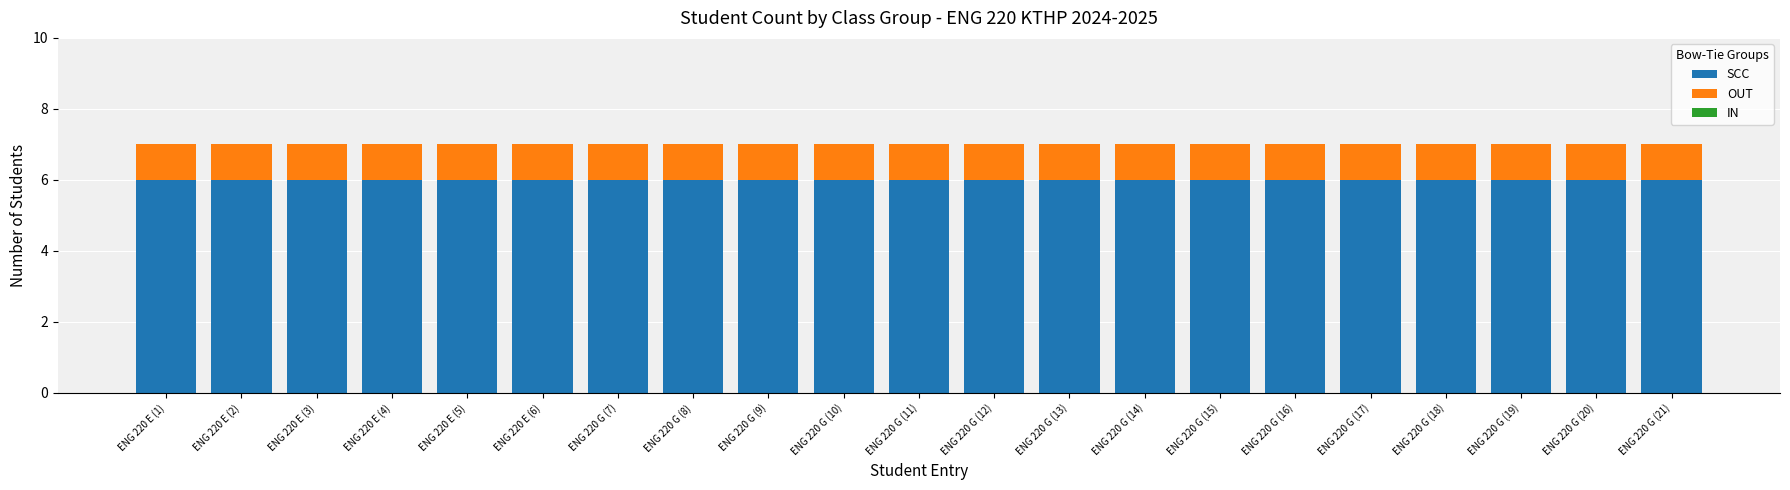

What is the maximum value for SCC?

6